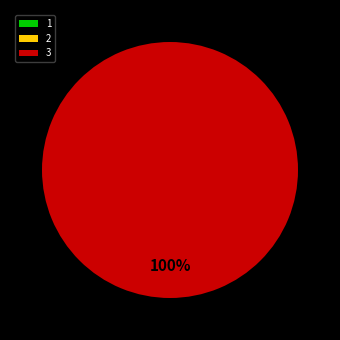

To the nearest percent, what is the average slice percentage?

33%